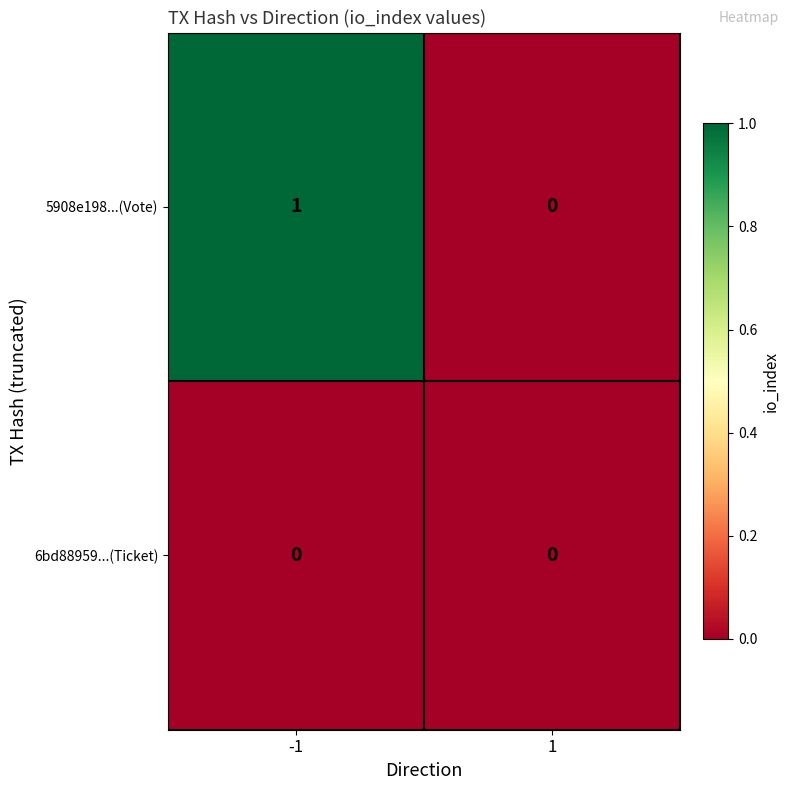

Between -1 and 1, which series saw the biggest shift?

5908e198...(Vote)